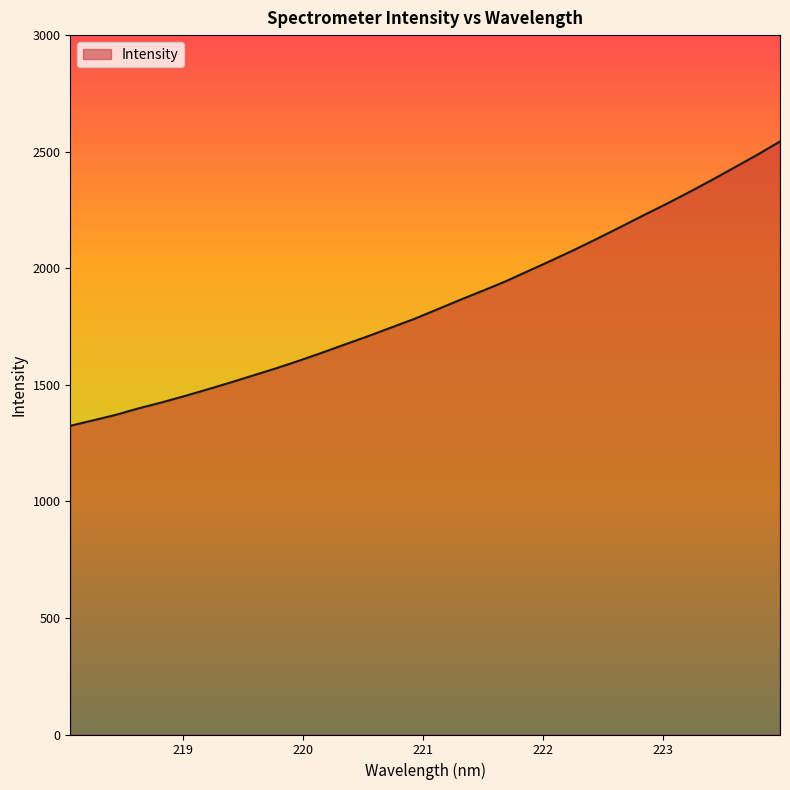

What is the average value?

1849.2